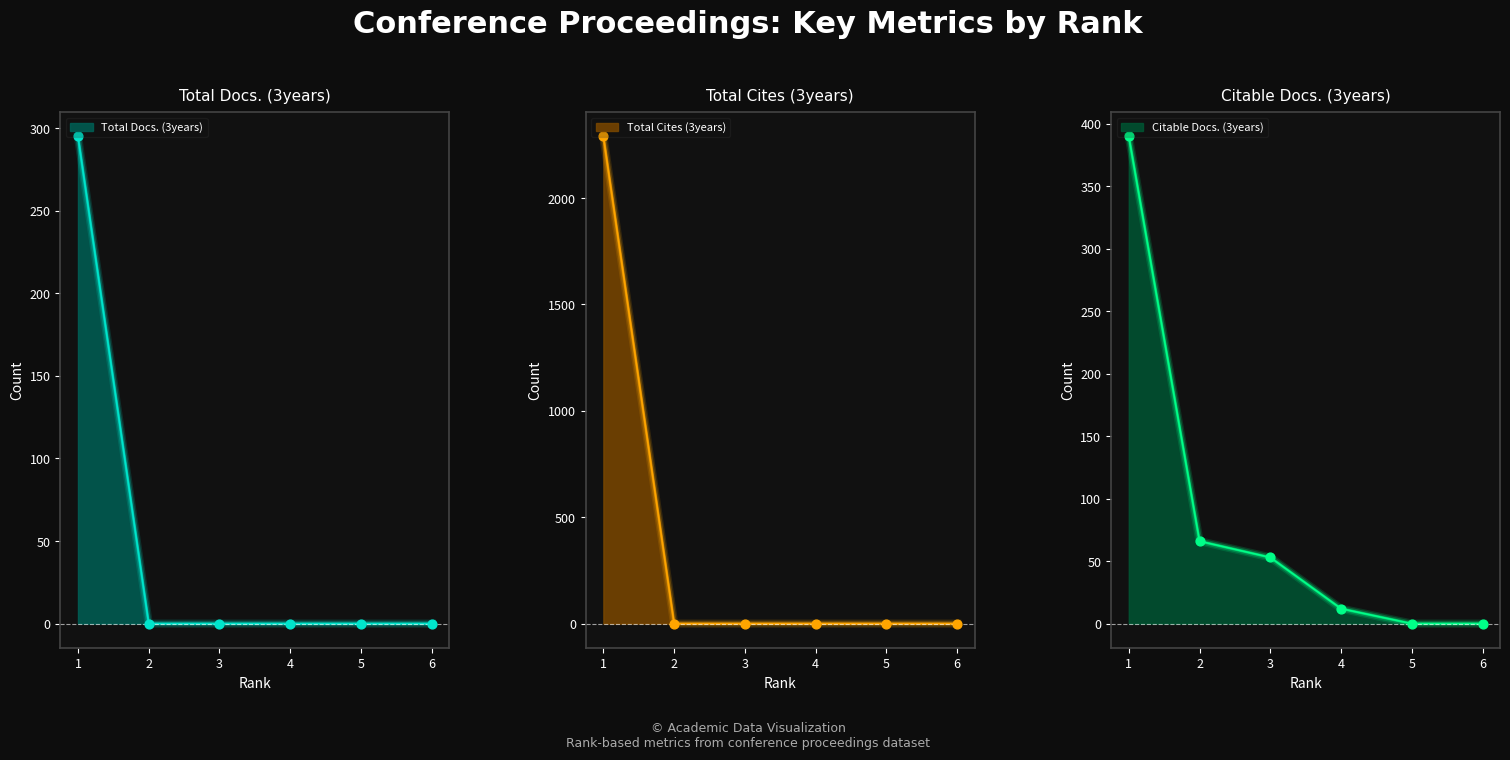

Which series has the largest Y range (max minus min)?

Total Docs. (3years)